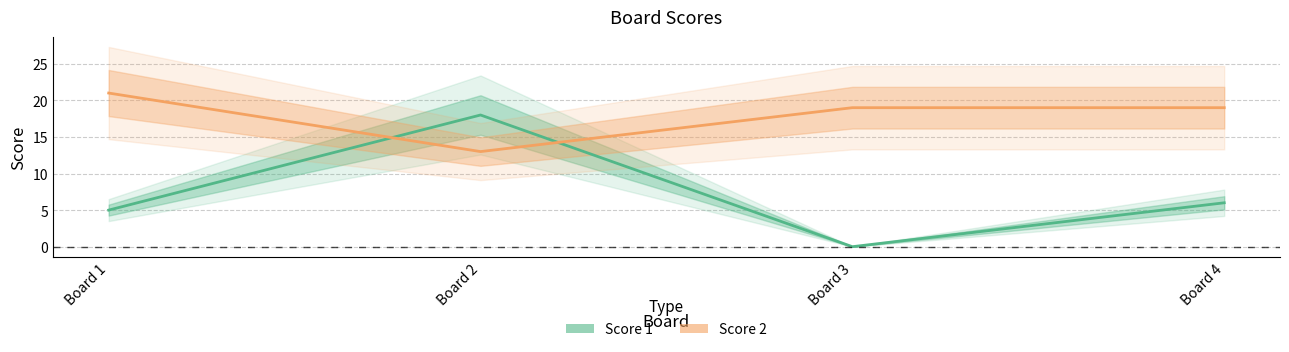

Where does the Score 2 series first go above 19?

1